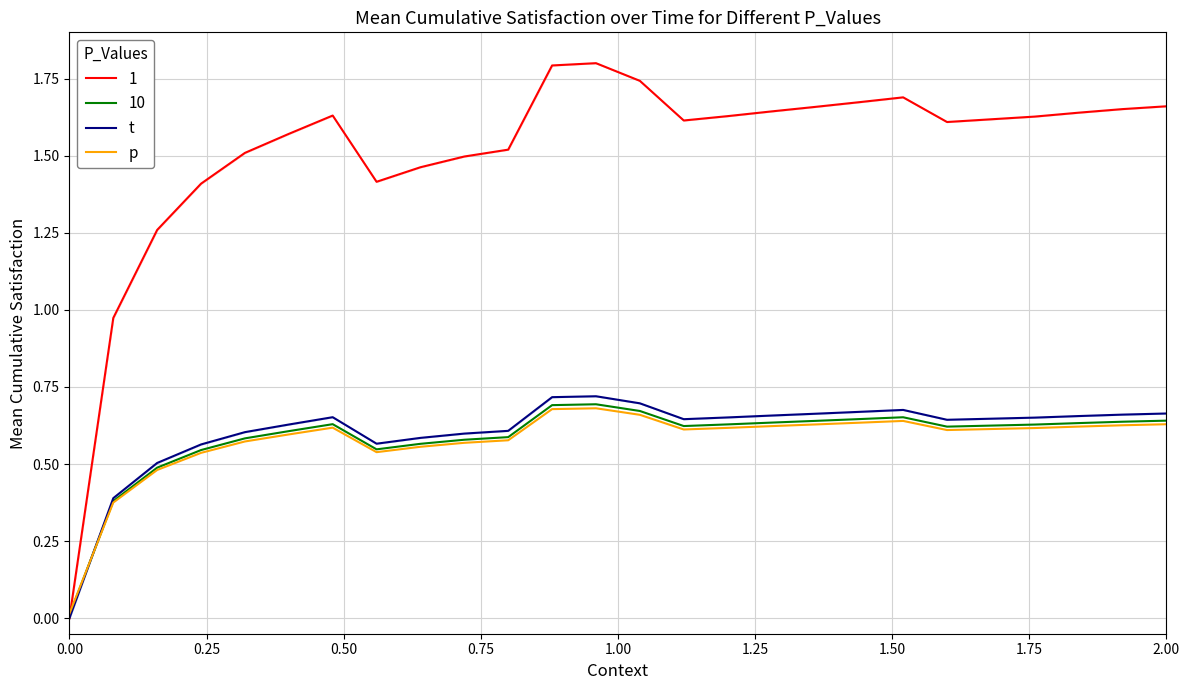

How many interior local valleys does the t series have?

3